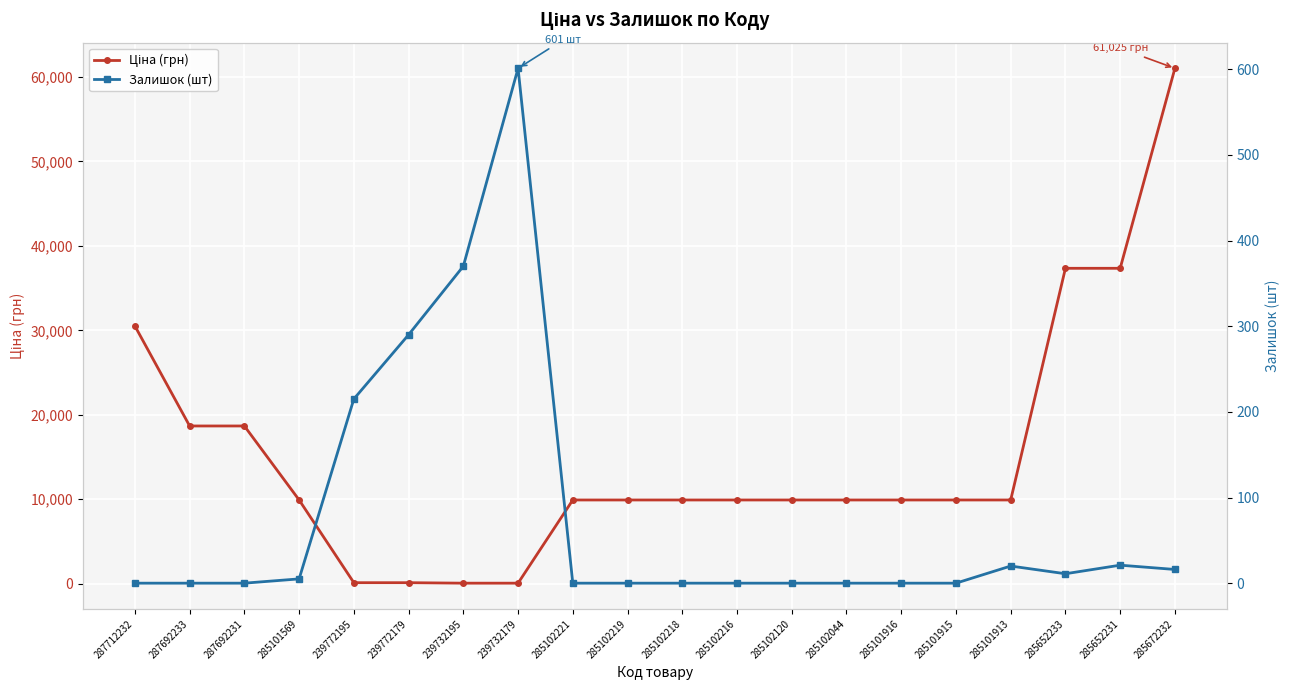

What is the label of the 1st point from the right?

285672232